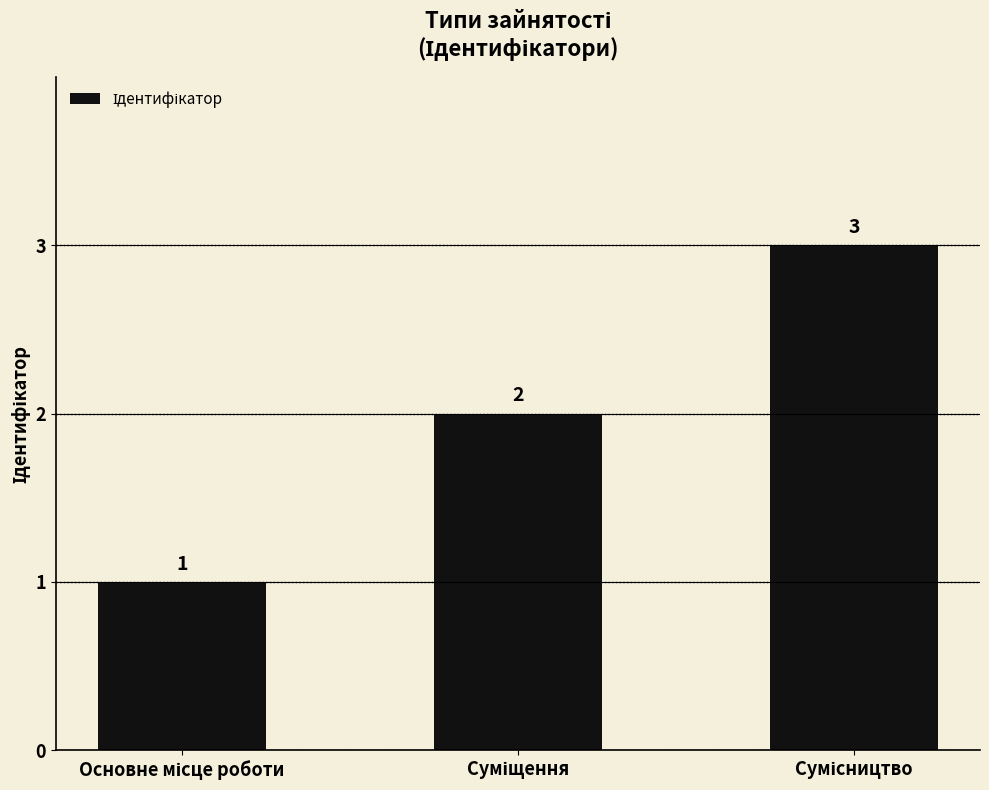

What is the greatest value displayed?

3